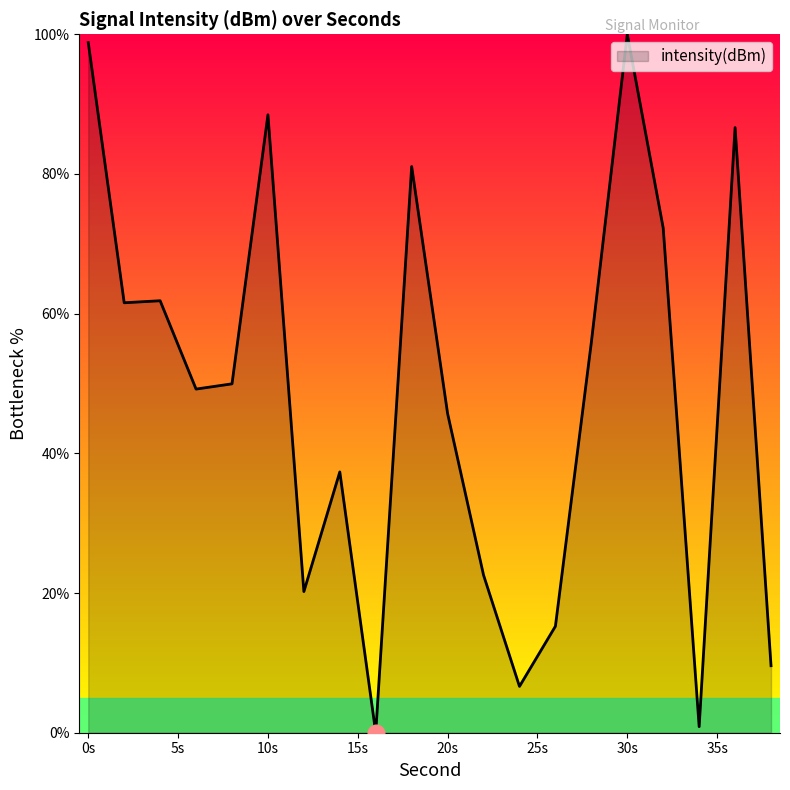

What is the maximum value shown in the chart?

100.0